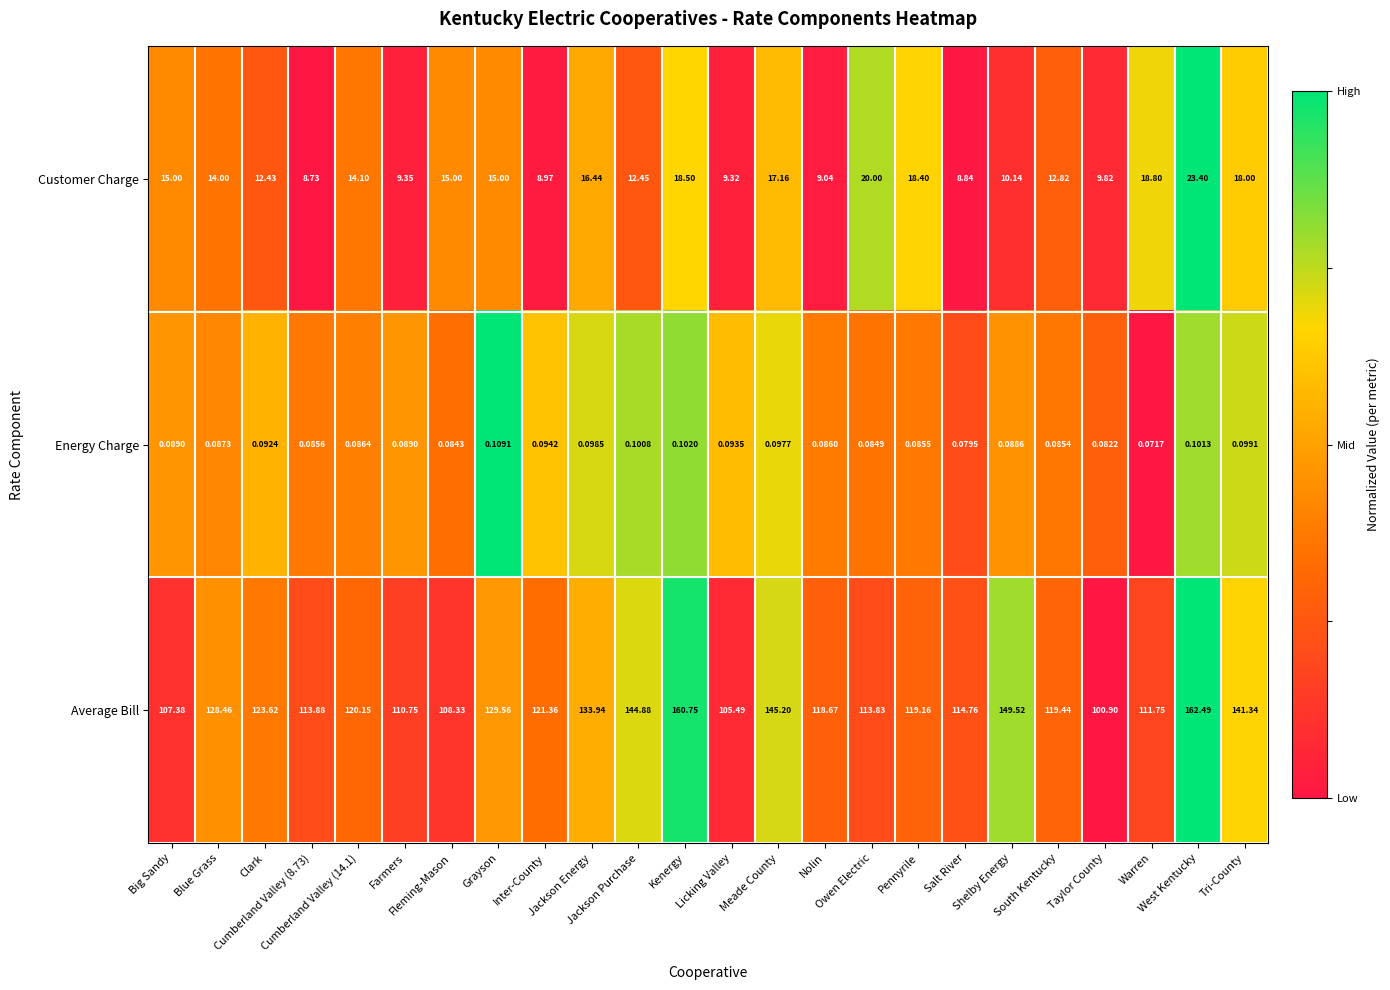

Between Clark and South Kentucky, which series saw the biggest shift?

Average Bill